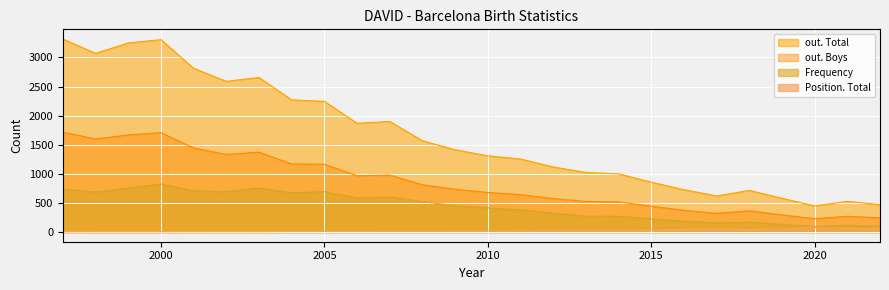

True or false: Position. Total and Frequency intersect in this chart.

False